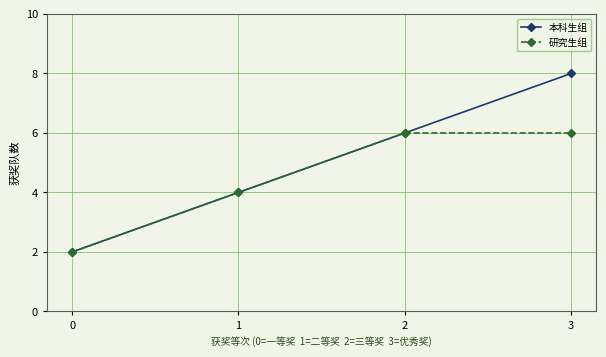

What are all the series names shown in the legend?

本科生组, 研究生组